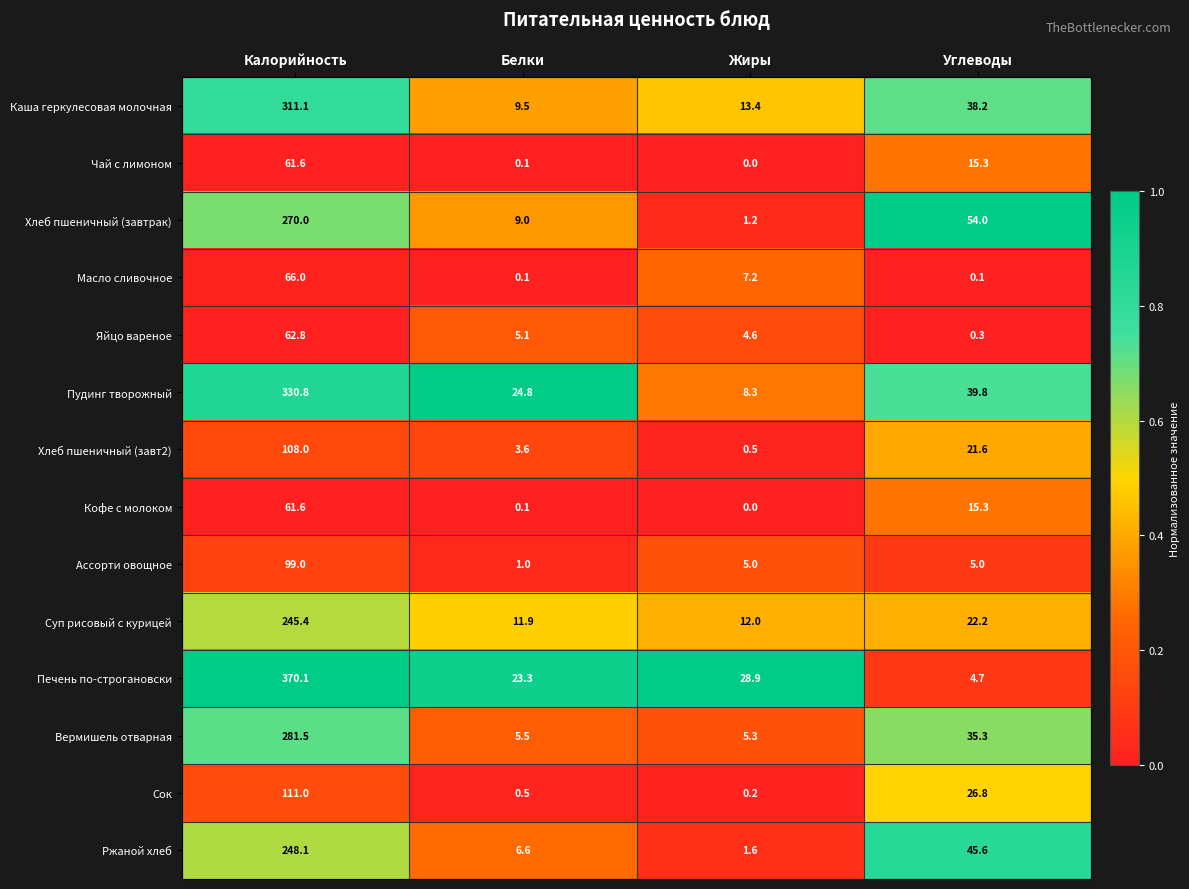

At which category is the sum across all series the highest?

Калорийность